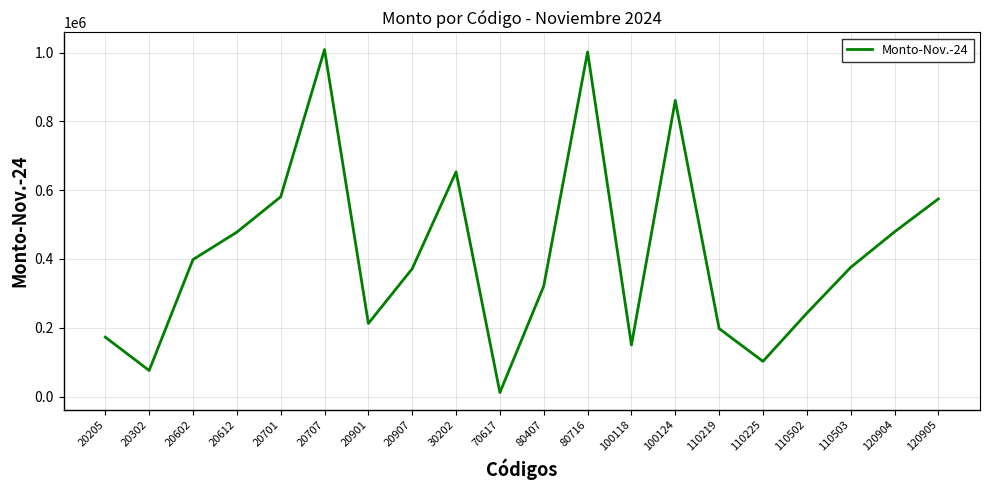

At which label is the value closest to 510328?

120904